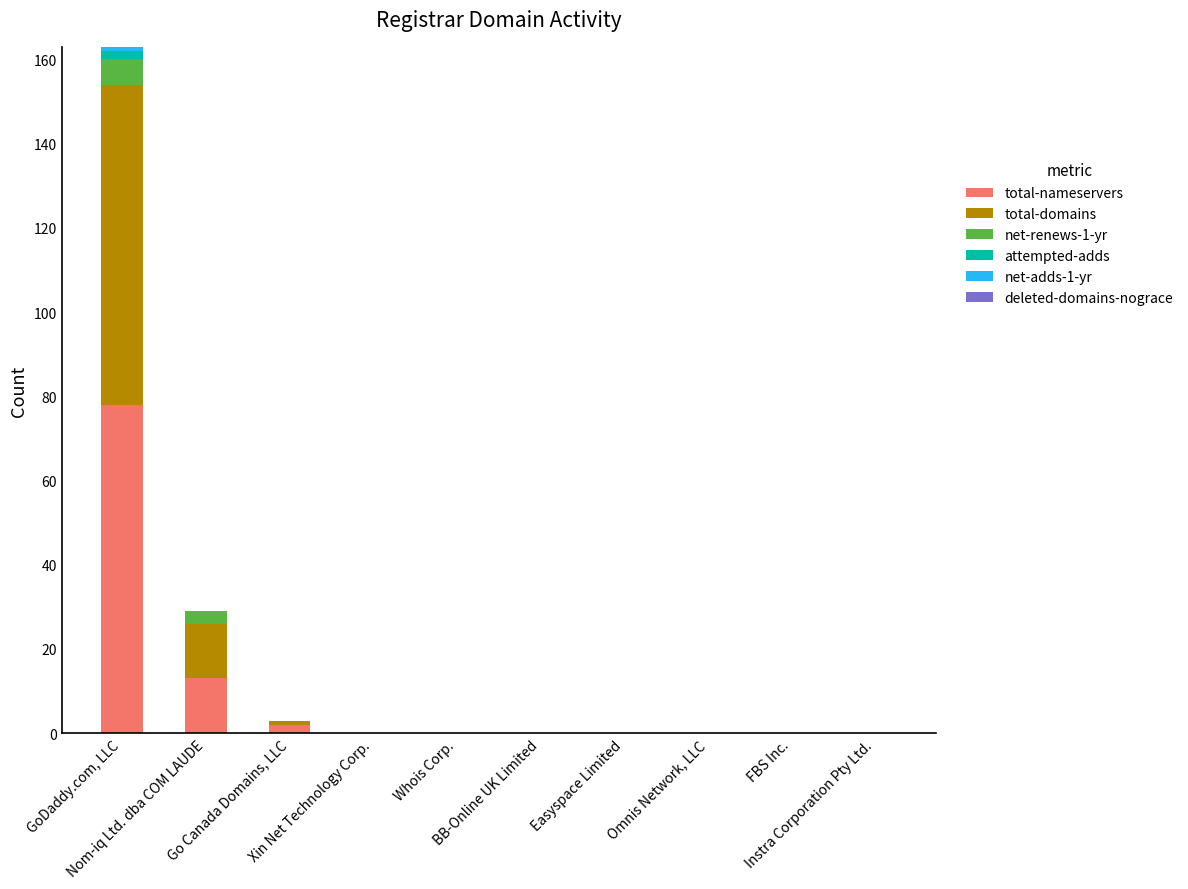

What is the maximum value for total-nameservers?

78